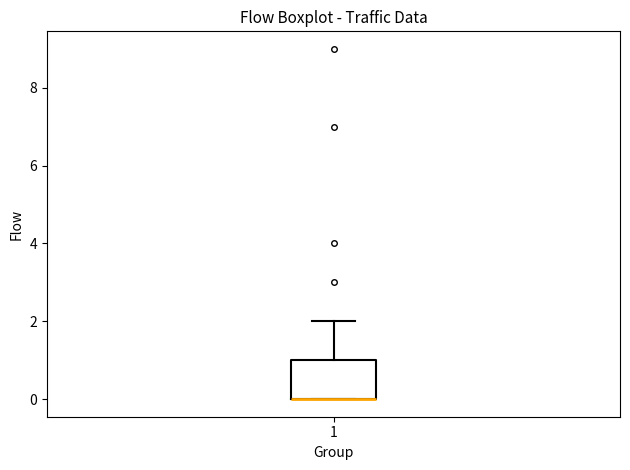

Read this box plot against the y-axis: the position of the median line, the range covered by the box, and the ends of both whiskers. The values are not printed on the chart, so give them approximately, as read against the axis.

median 0 (drawn on the box's lower edge), box 0 to 1, whiskers 0 to 2